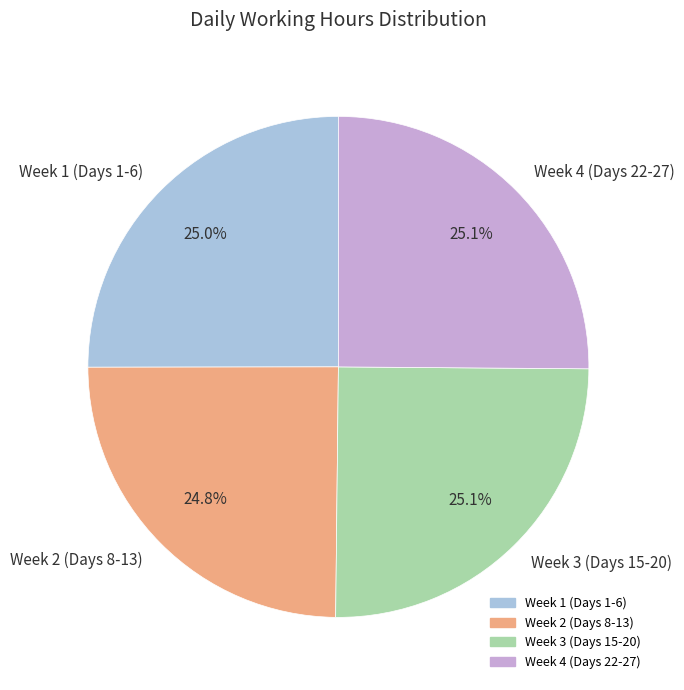

Approximately how many times larger is the value at Week 3 (Days 15-20) compared to Week 1 (Days 1-6)?

1.0